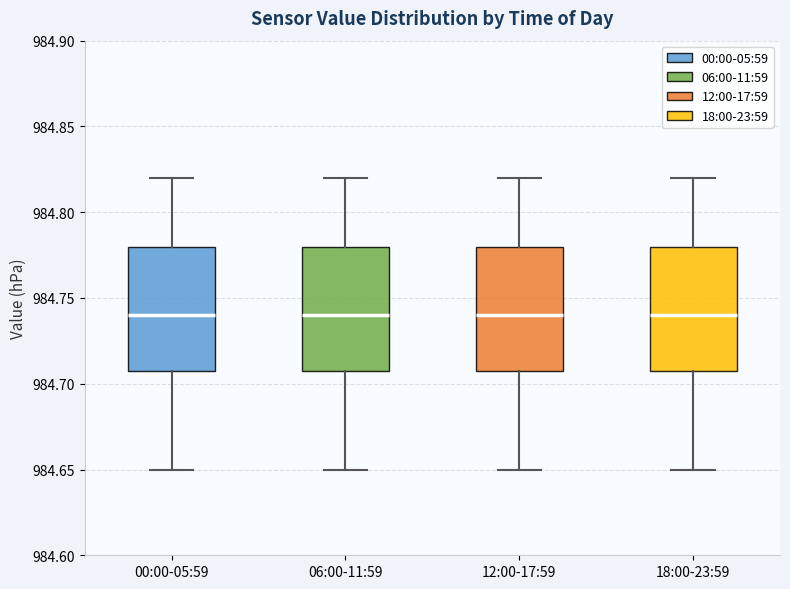

Reading left to right, transcribe this box plot: for each box, give where its median line is, the range the box spans, and where its two whiskers end, as read against the y-axis. The values are not printed on the chart, so give them approximately, as read against the axis.

00:00-05:59: median 984.74, box 984.71 to 984.78, whiskers 984.65 to 984.82
06:00-11:59: median 984.74, box 984.71 to 984.78, whiskers 984.65 to 984.82
12:00-17:59: median 984.74, box 984.71 to 984.78, whiskers 984.65 to 984.82
18:00-23:59: median 984.74, box 984.71 to 984.78, whiskers 984.65 to 984.82